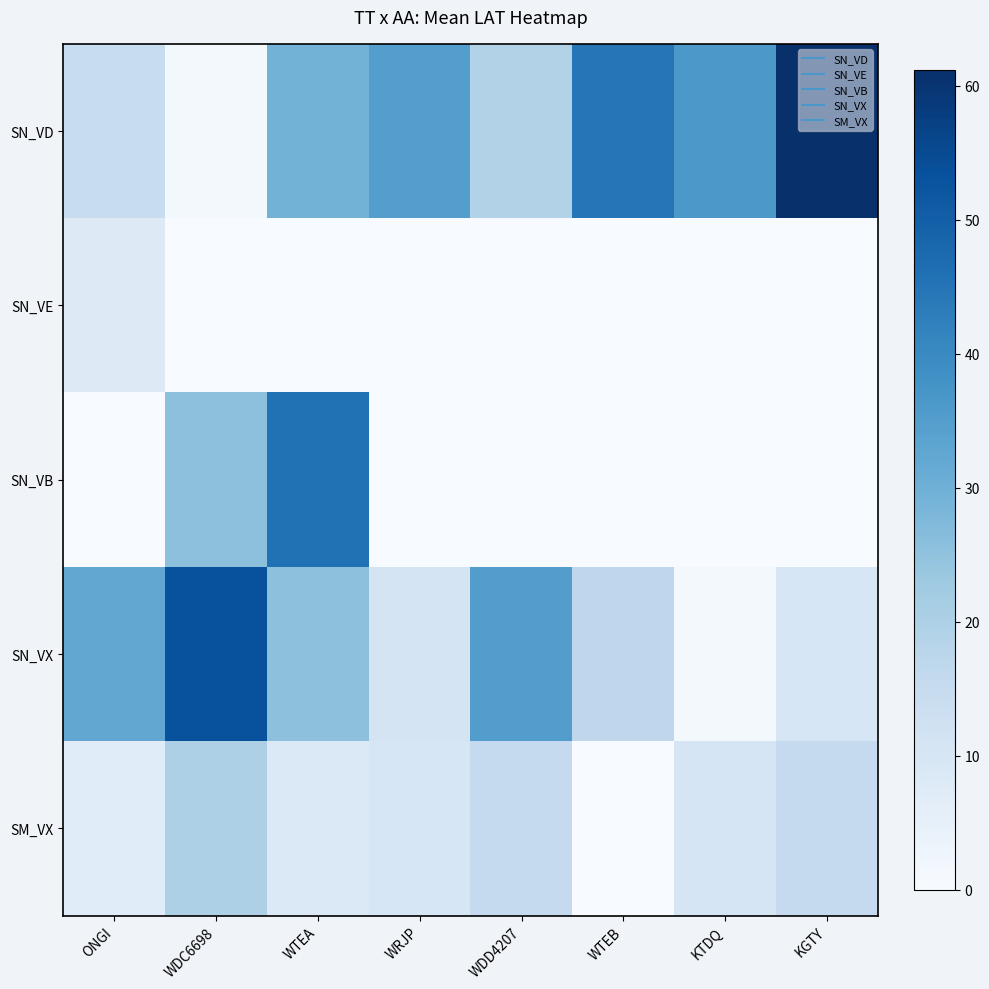

At which category is the sum across all series the highest?

WTEA